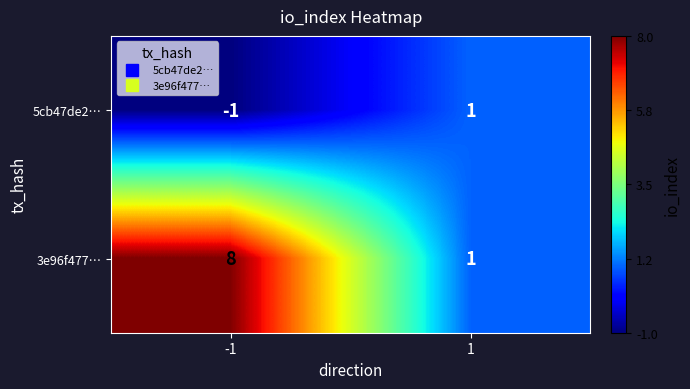

What is the total value across all series at 1?

2